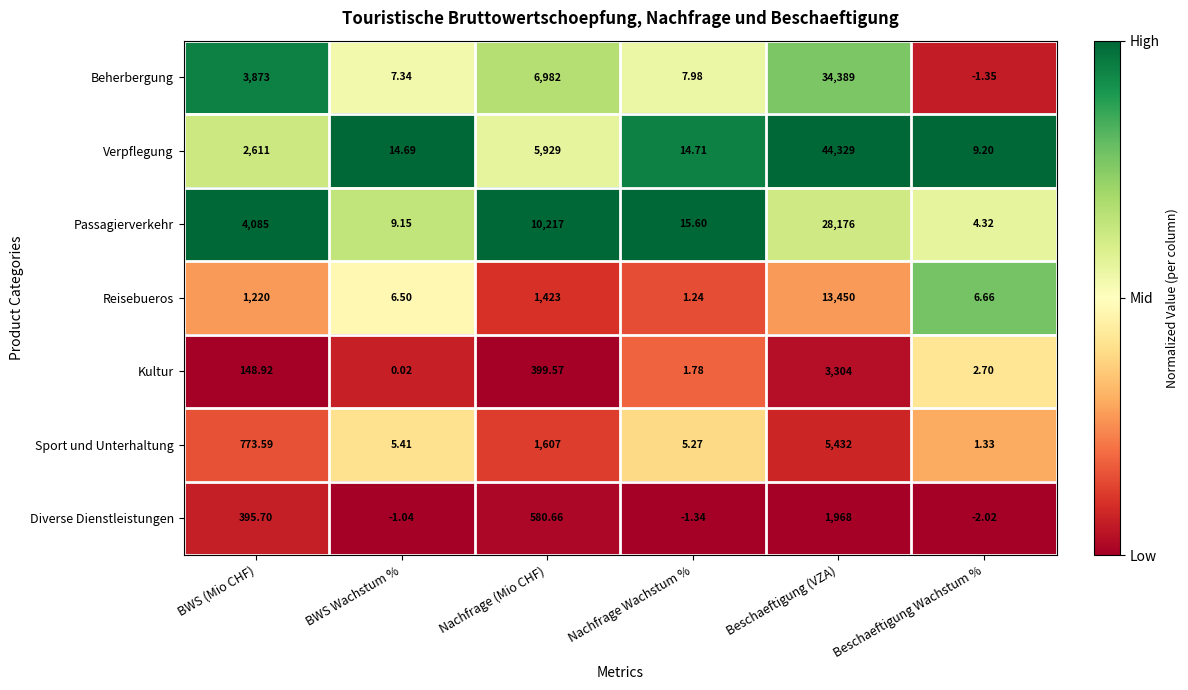

At which label is Verpflegung closest to 22169?

Nachfrage (Mio CHF)